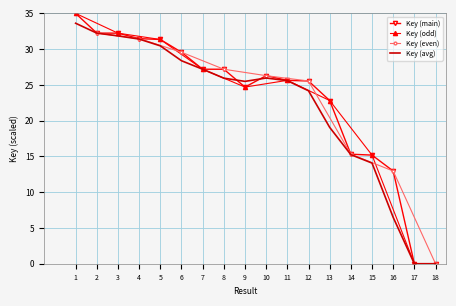

Reading left to right, extract all data points from this chart.

1=35.0	2=32.2	3=32.2	4=31.5	5=31.4	6=29.6	7=27.2	8=27.2	9=24.7	10=26.3	11=25.6	12=25.5	13=22.8	14=15.3	15=15.2	16=13.0	17=0.0	18=0.0